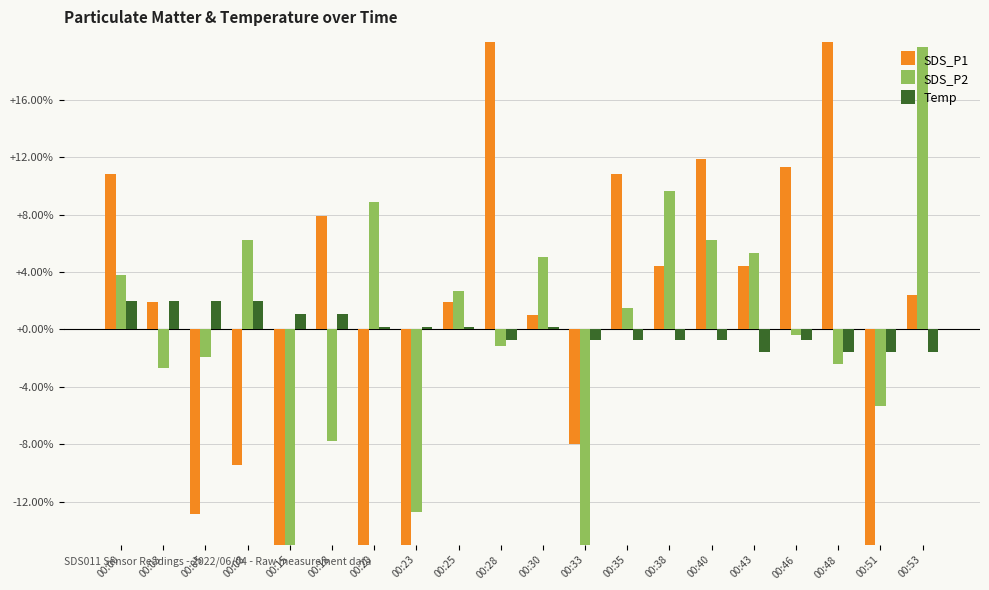

Is it true that SDS_P2 equals -0.4 at 00:28?

False